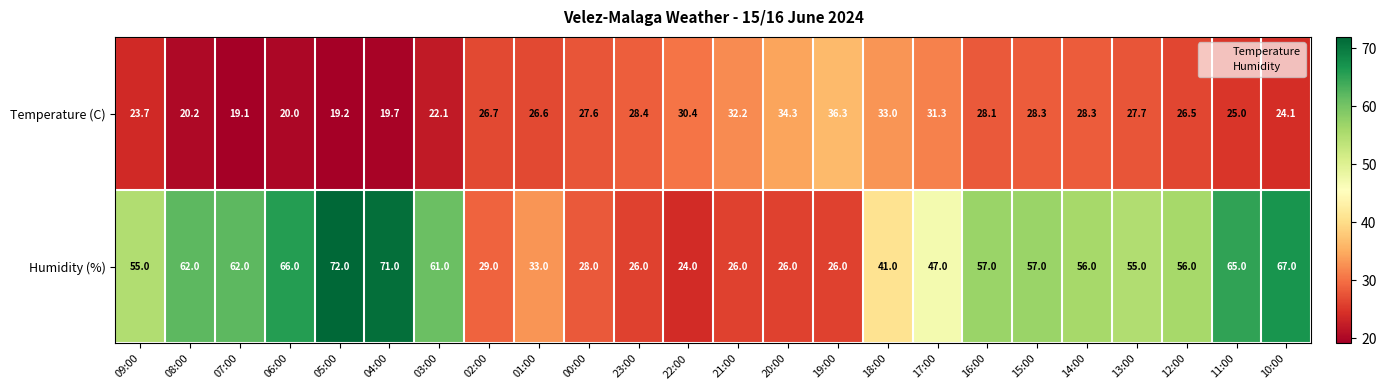

The value of Temperature (C) at 23:00 is 28.4. True or false?

True